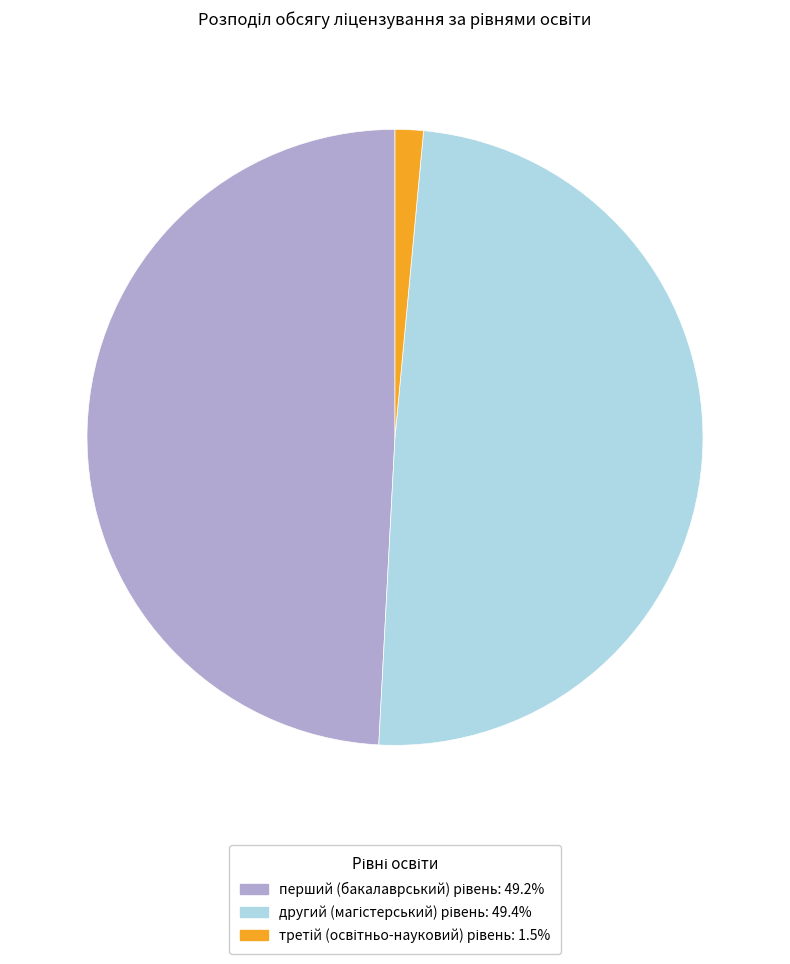

Does any single category account for the majority?

No